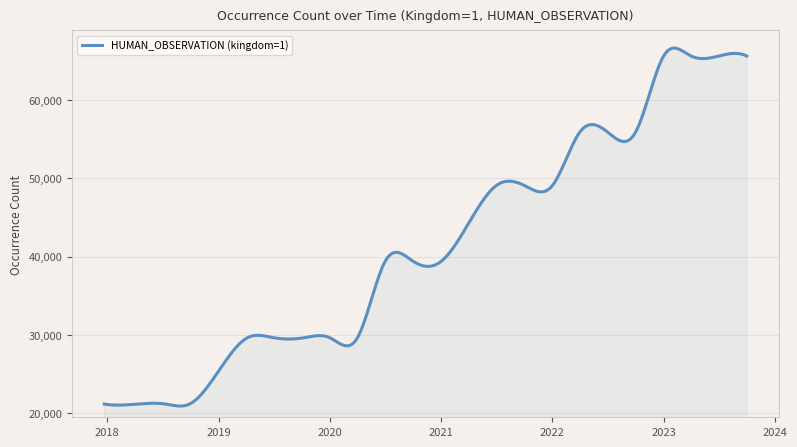

How many lines are shown in the chart?

1